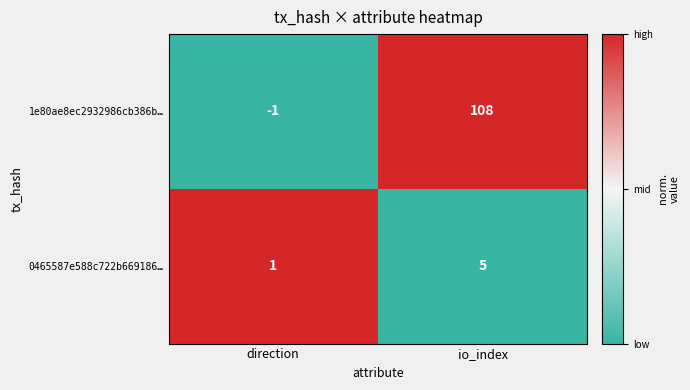

What is the difference between the highest and lowest values at io_index?

103